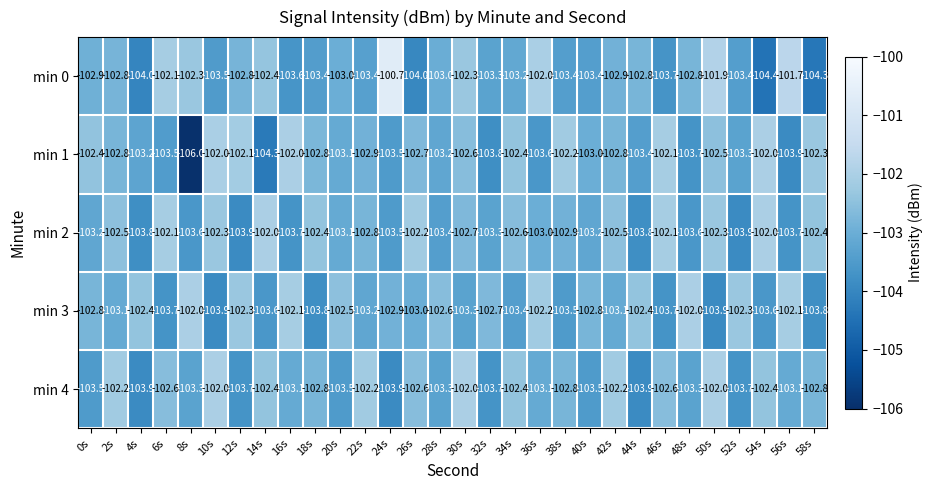

What is the greatest value displayed?

-100.7